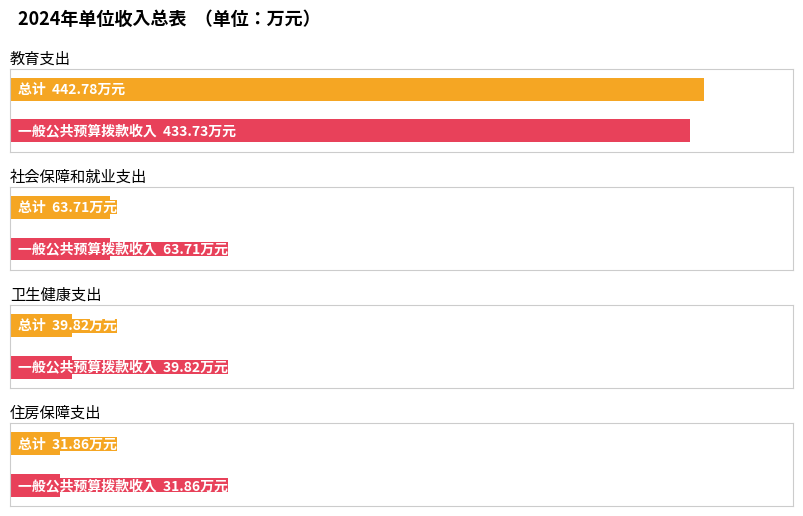

The 一般公共预算拨款收入 series shows 433.7 at 教育支出. True or false?

True